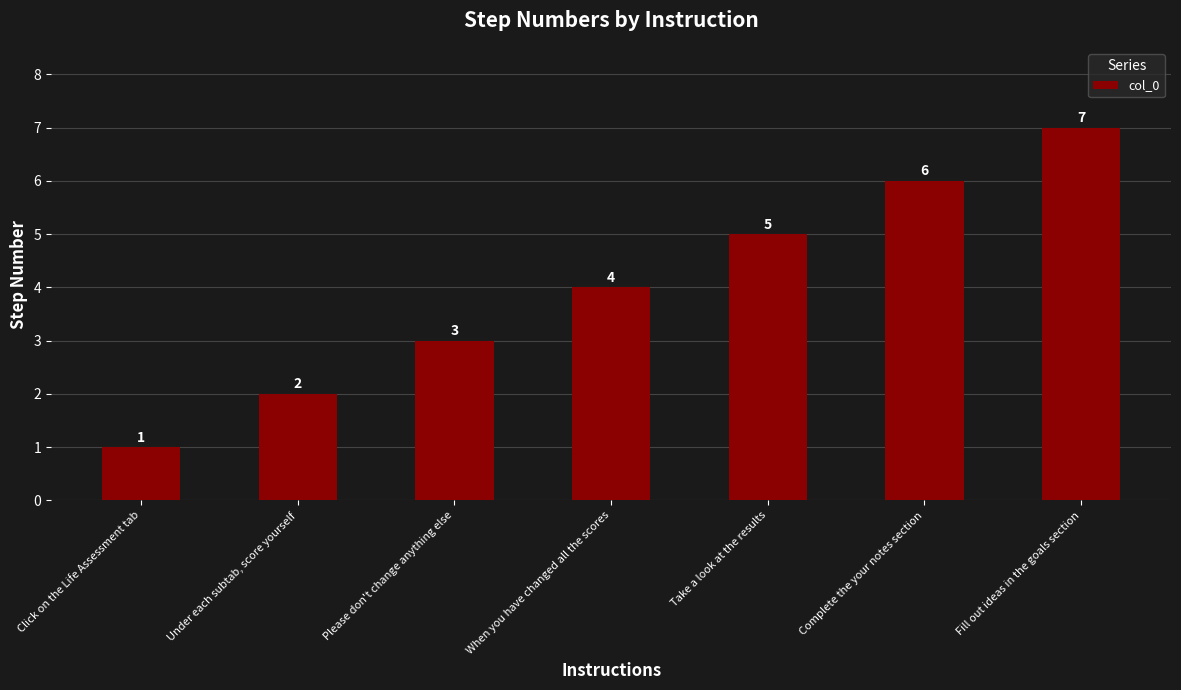

Rank the categories by value from lowest to highest.

Click on the Life Assessment tab, Under each subtab, score yourself, Please don't change anything else, When you have changed all the scores, Take a look at the results, Complete the your notes section, Fill out ideas in the goals section